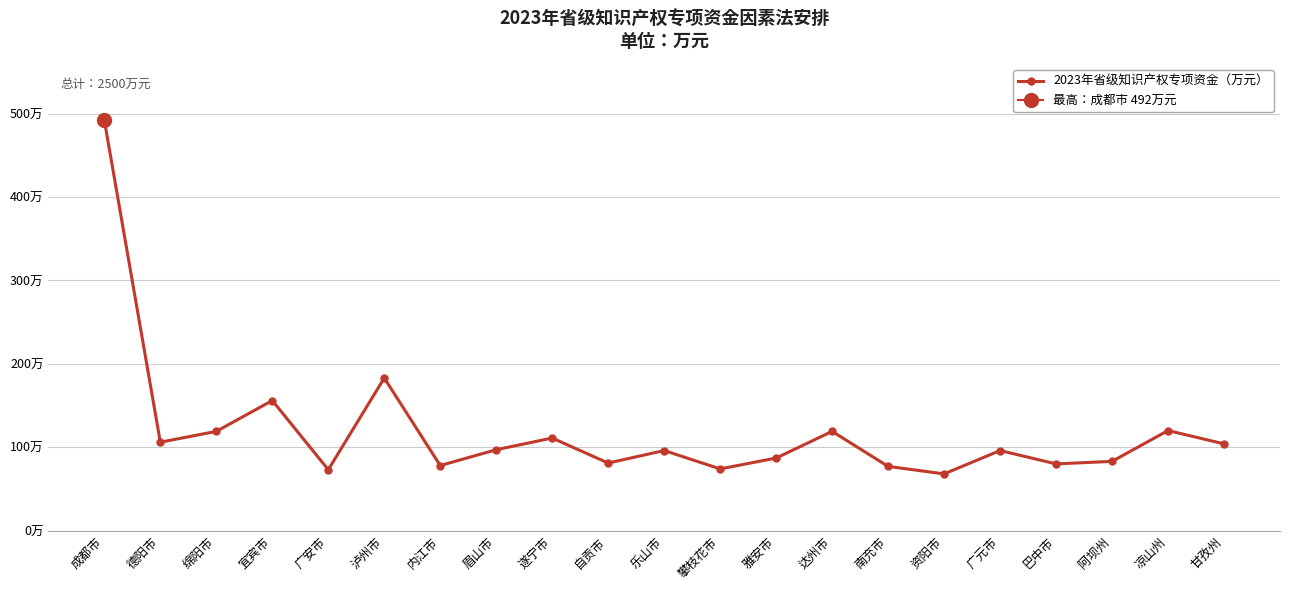

What is the label of the 1st point from the right?

甘孜州